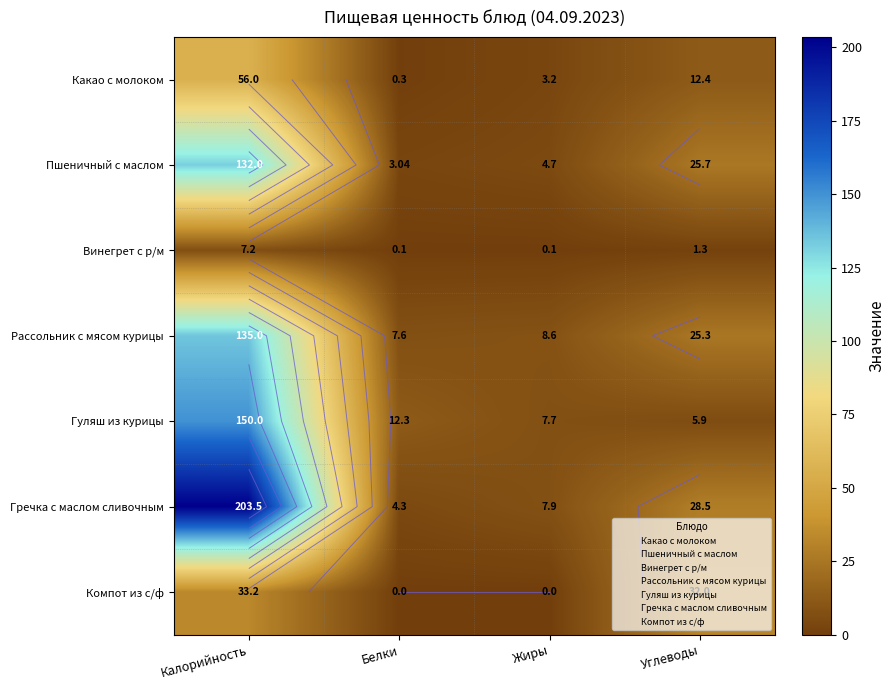

At which category is the sum across all series the highest?

Калорийность